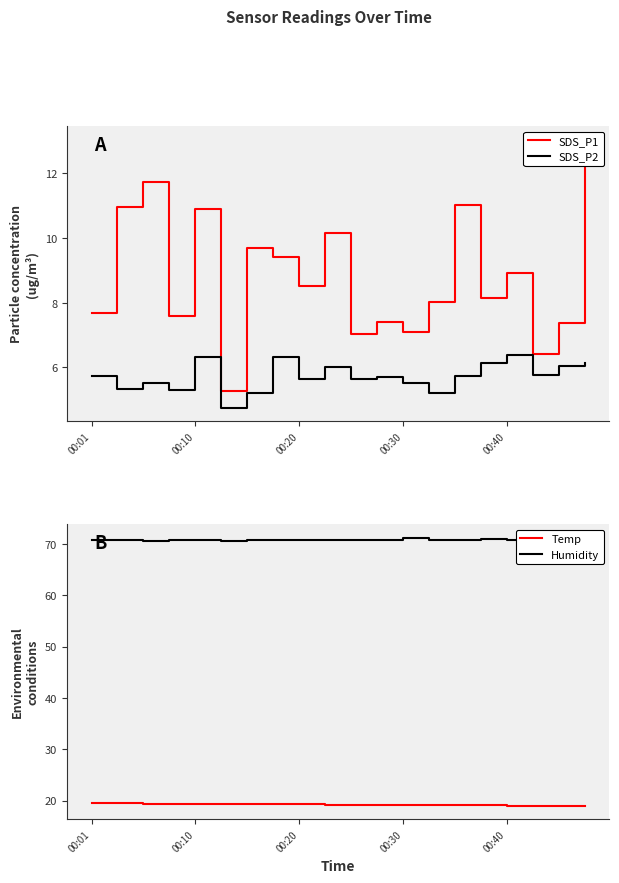

Where does the SDS_P2 series first go above 5?

00:01